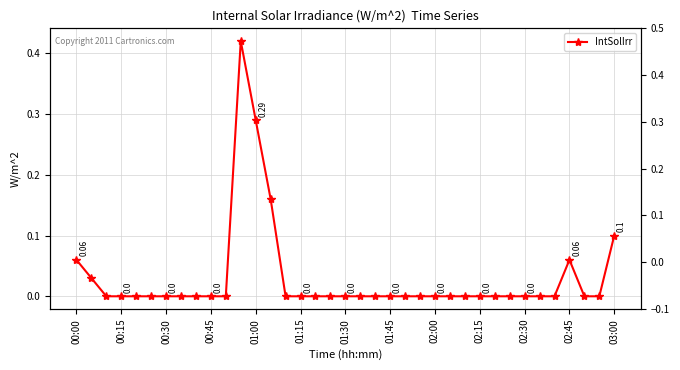

Where is the data nearest to the value 0?

00:30